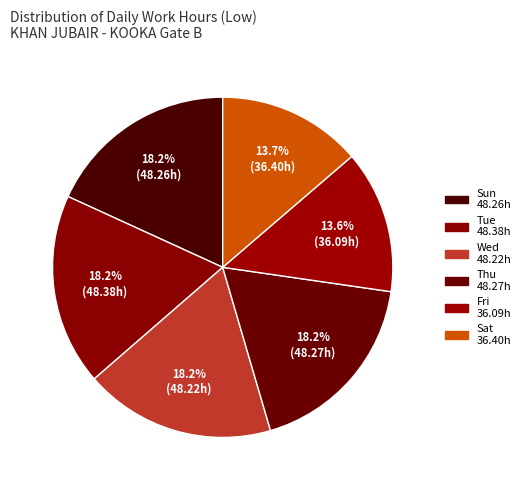

How many segments does this pie chart have?

6